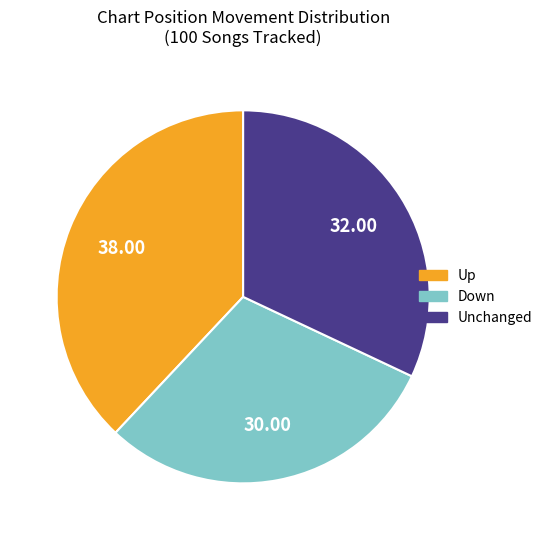

Does any single category account for the majority?

No